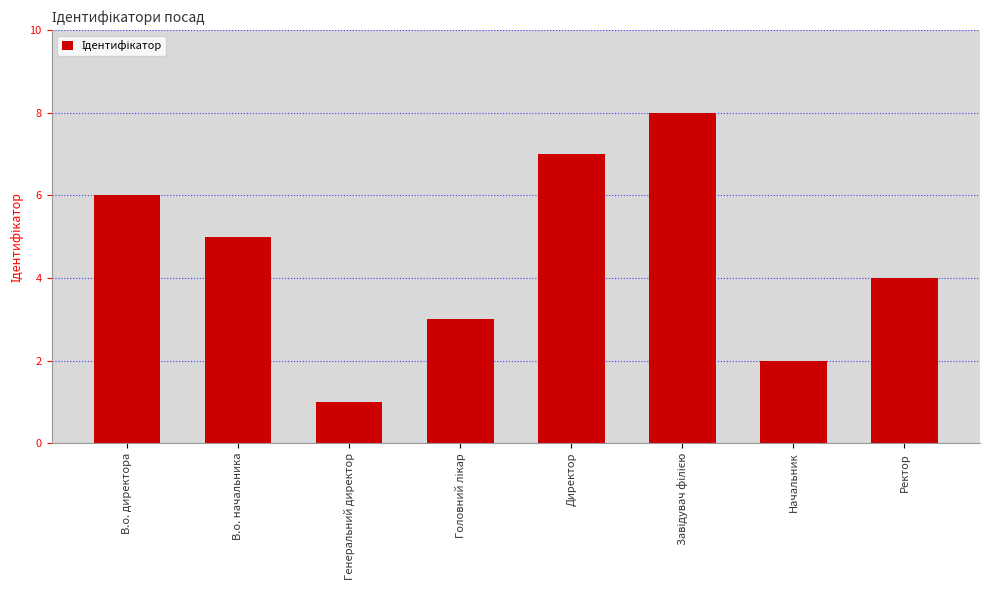

Reading right to left, list all the values displayed in this chart.

4	2	8	7	3	1	5	6